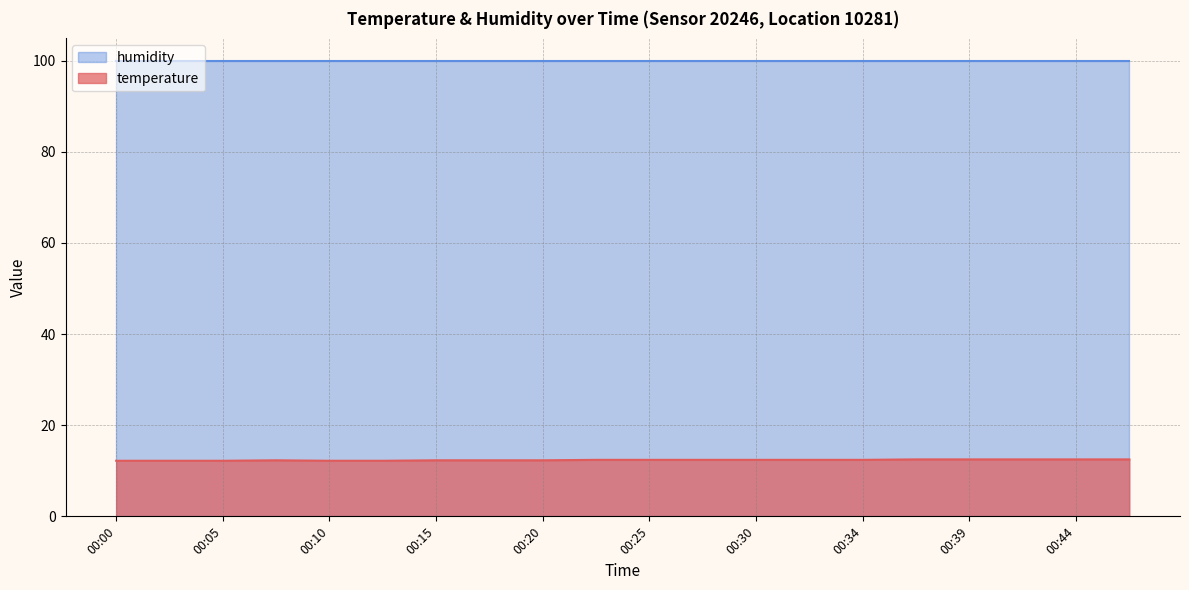

How many values are between 12 and 13?

20